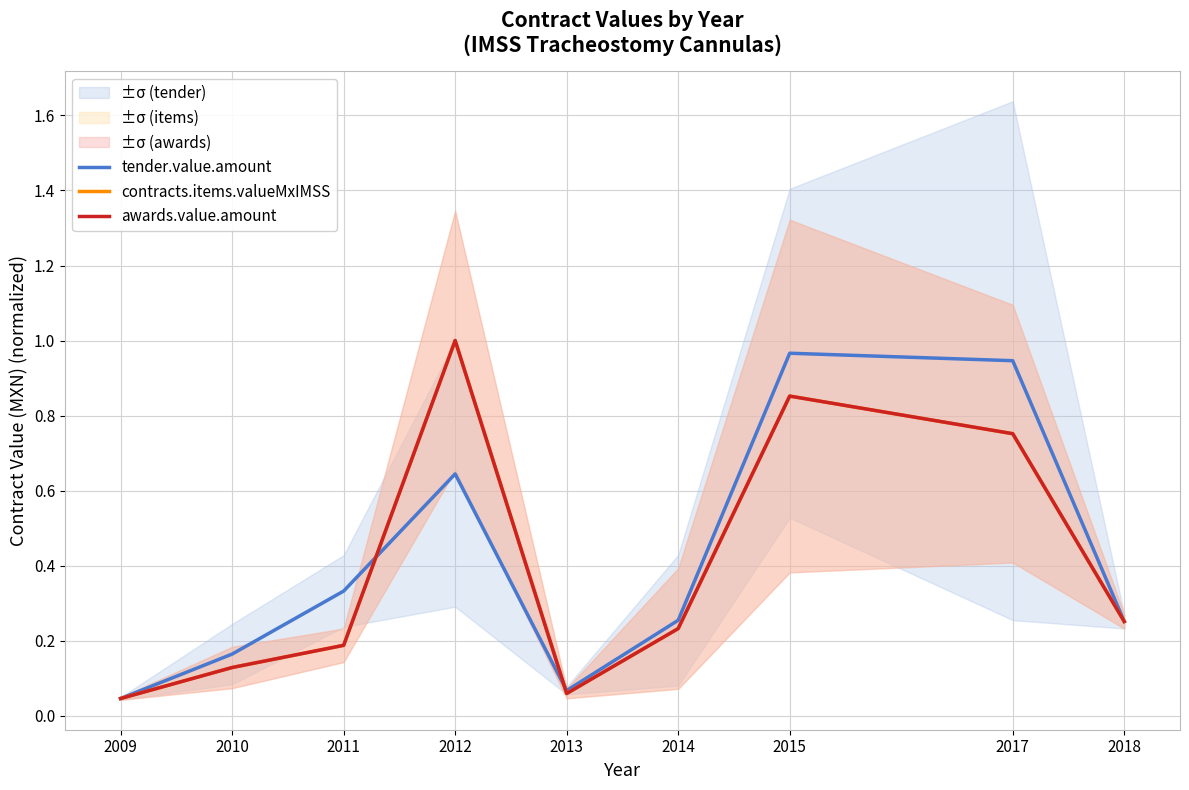

True or false: contracts.items.valueMxIMSS and awards.value.amount intersect in this chart.

False